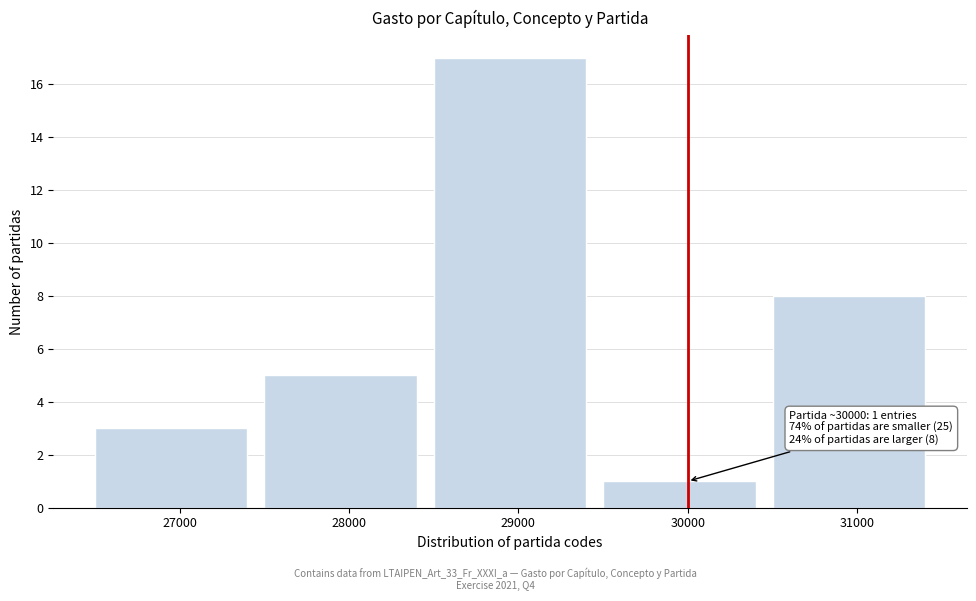

Reading right to left, what are all the values shown in this chart?

31000=8	30000=1	29000=17	28000=5	27000=3